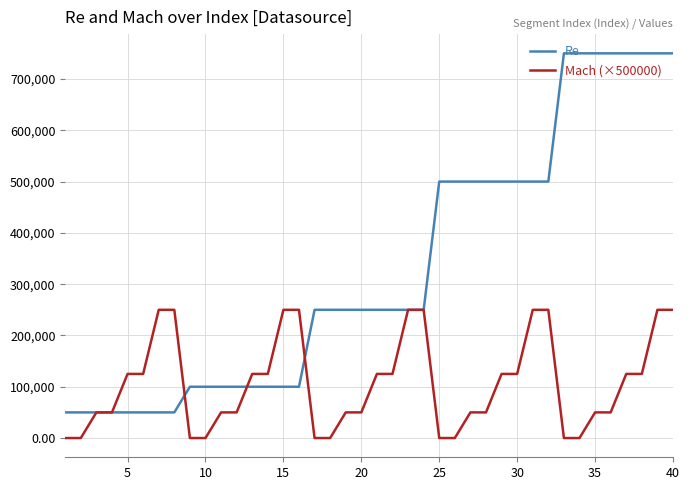

Which series has the largest total across all categories?

Re